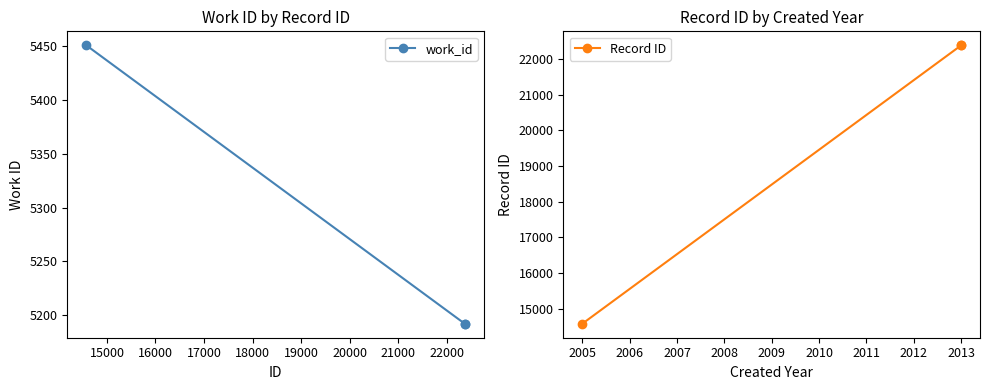

How many lines are shown in the chart?

2